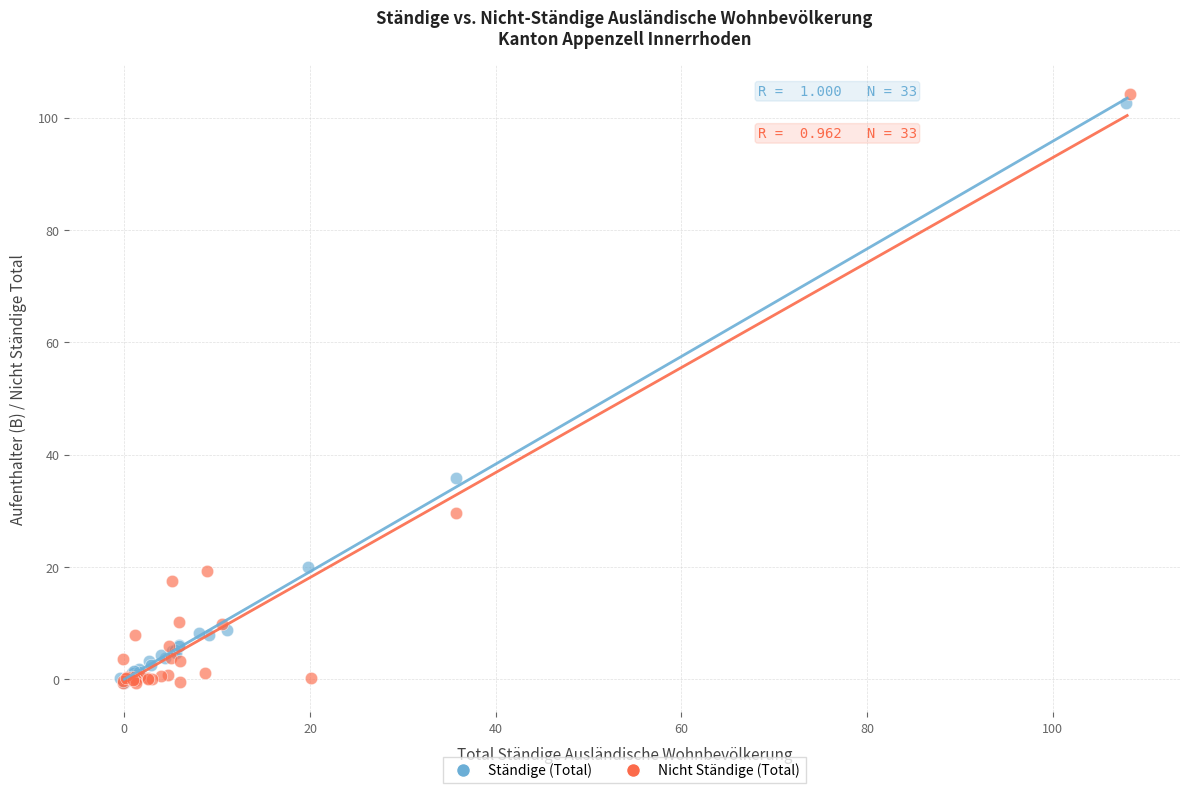

Which series has the widest spread of Y values?

Nicht Ständige (Total)